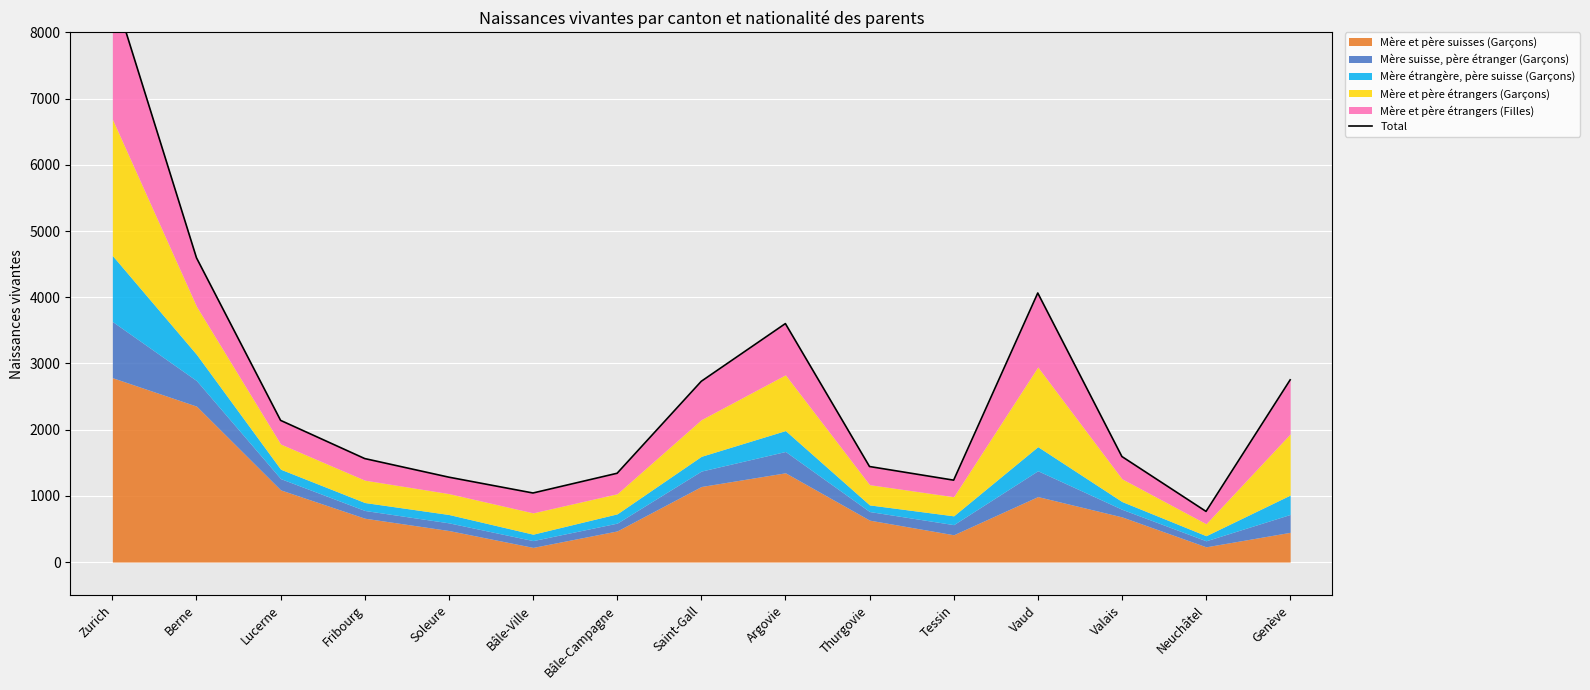

True or false: the data shows 391 at Tessin.

False